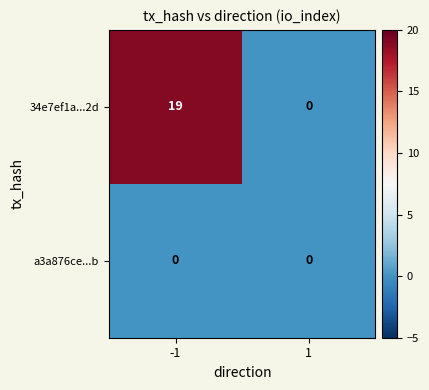

At which category does the chart reach its peak across all series?

-1